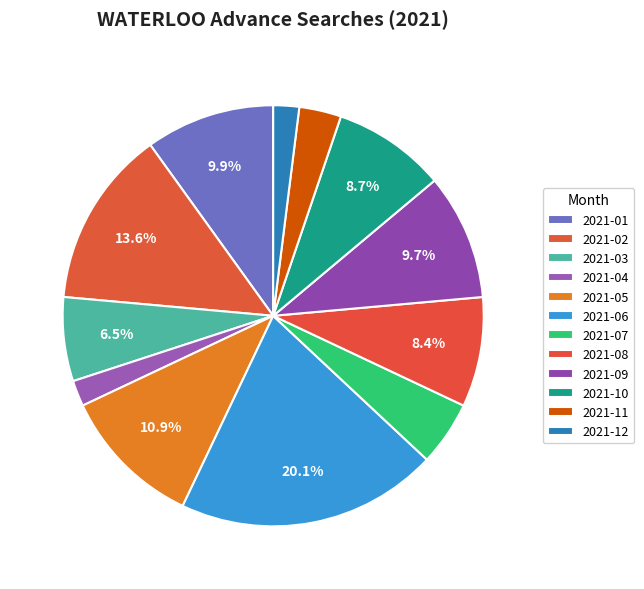

To the nearest percent, what is the difference between the 2021-10 and 2021-06 slice percentages?

11%